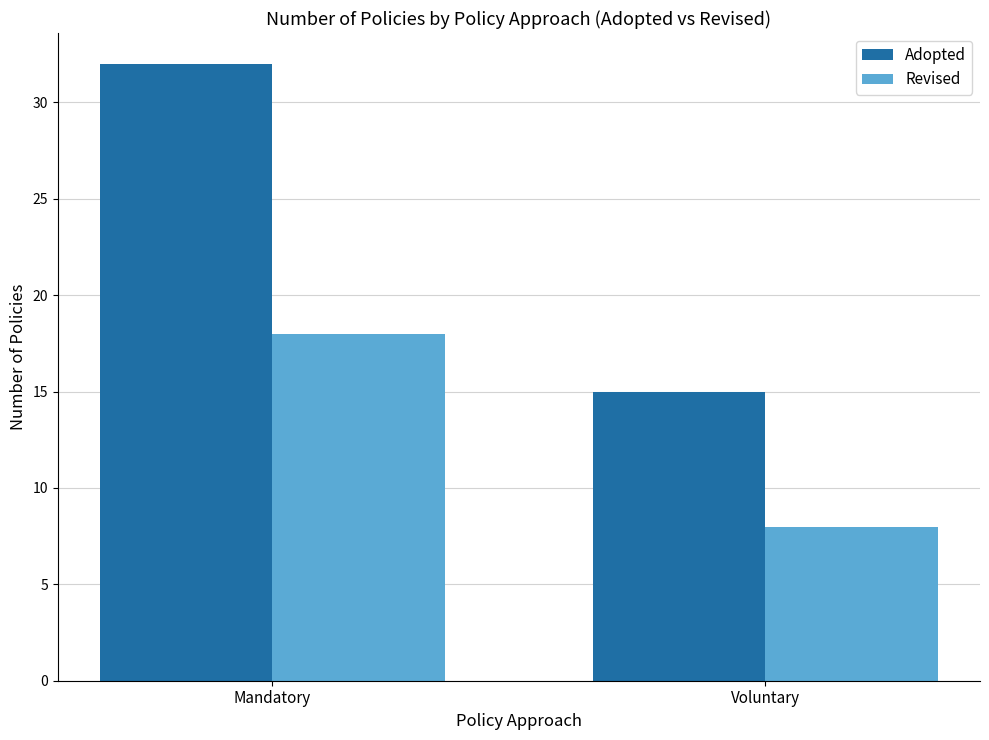

Rank the series by their average value, from highest to lowest.

Adopted, Revised